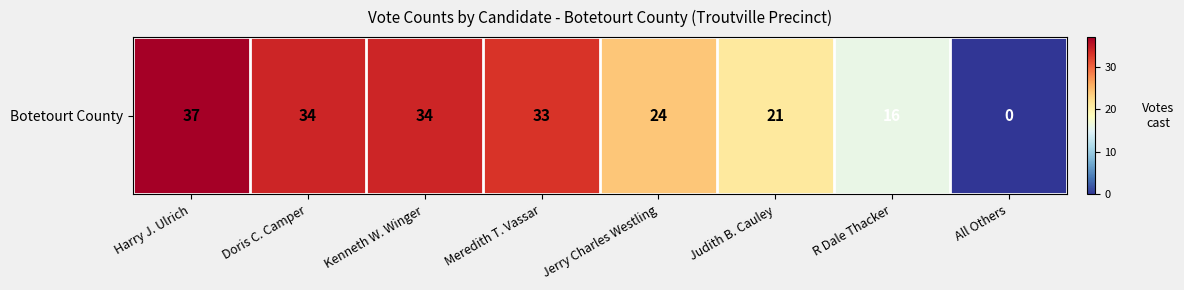

The chart shows a value of 17 at Kenneth W. Winger. True or false?

False